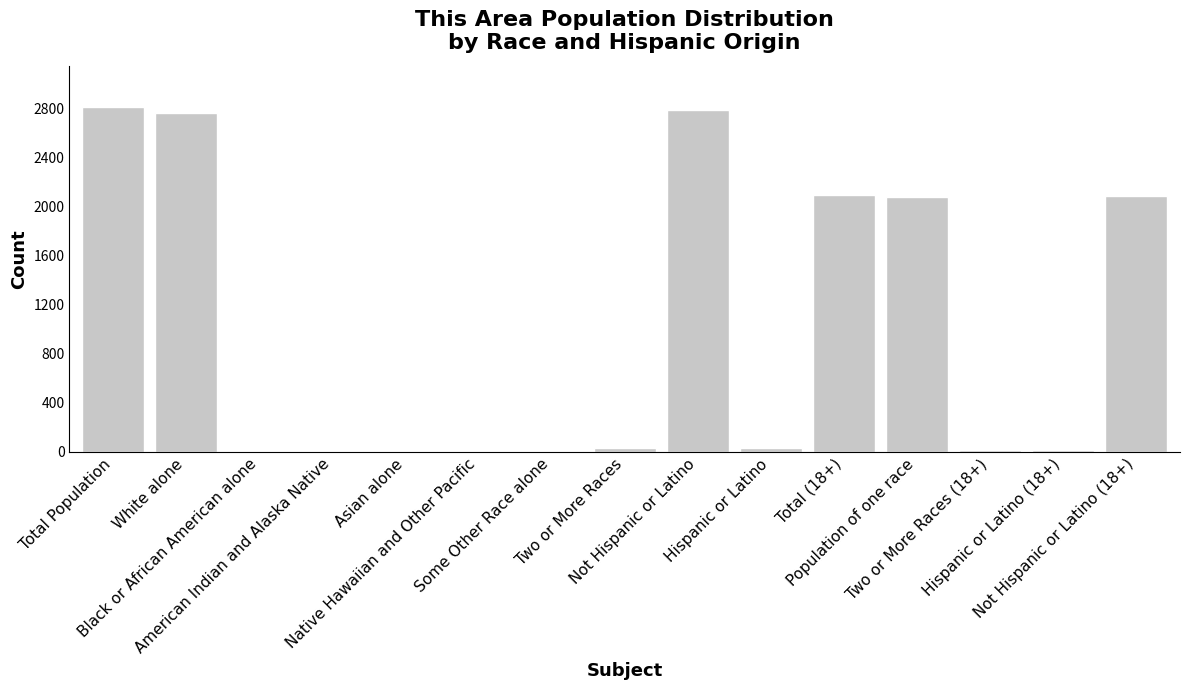

What is the greatest value displayed?

2809